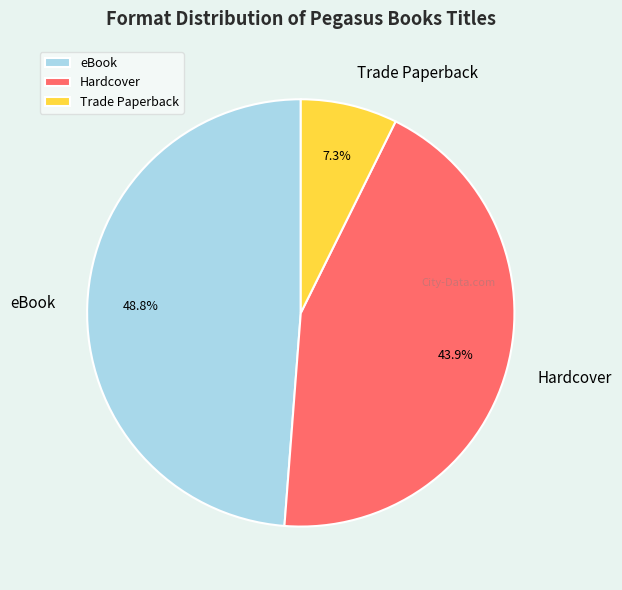

To the nearest percent, what portion does eBook represent?

49%